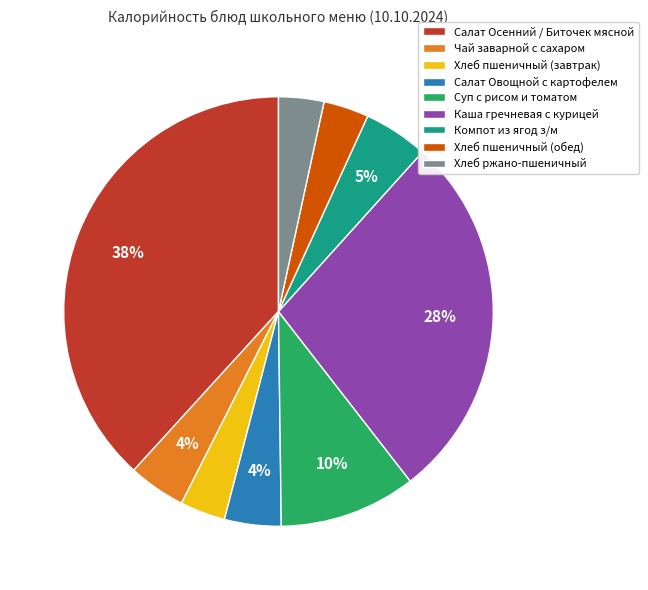

What percentage is the Суп с рисом и томатом slice, to the nearest percent?

10%